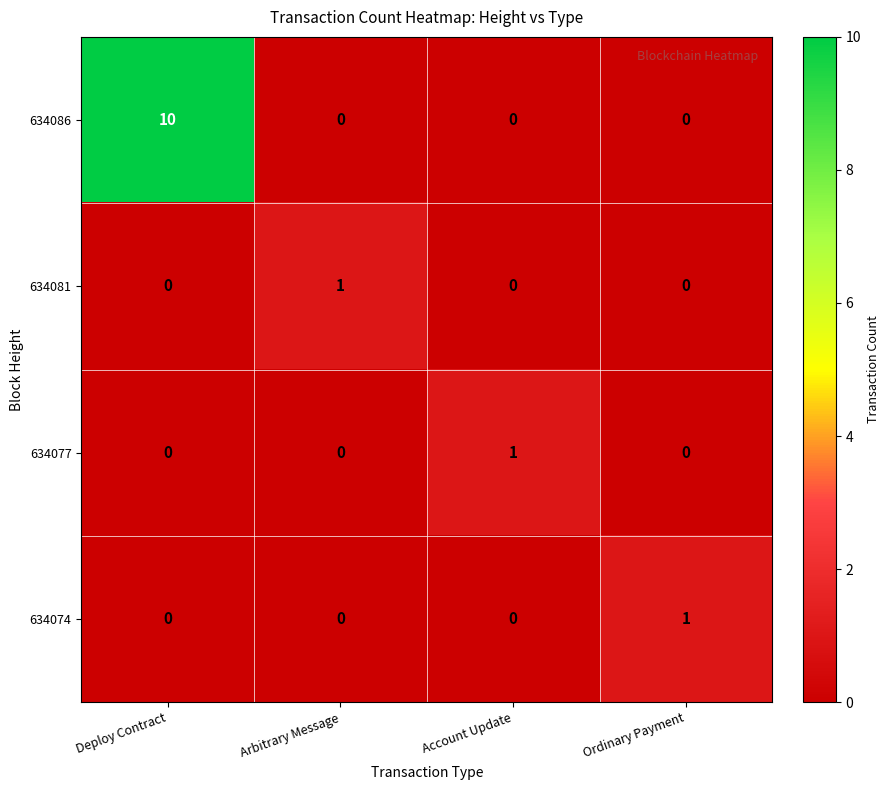

Reading right to left, what are all the values shown in this chart?

634086: Ordinary Payment=0	Account Update=0	Arbitrary Message=0	Deploy Contract=10
634081: Ordinary Payment=0	Account Update=0	Arbitrary Message=1	Deploy Contract=0
634077: Ordinary Payment=0	Account Update=1	Arbitrary Message=0	Deploy Contract=0
634074: Ordinary Payment=1	Account Update=0	Arbitrary Message=0	Deploy Contract=0